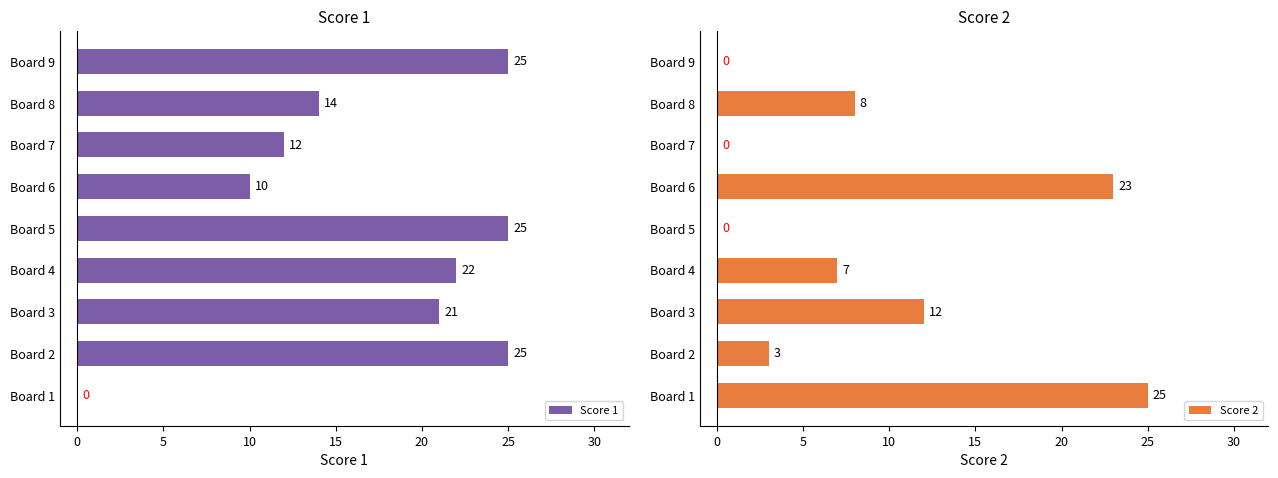

Reading right to left, extract all data points from this chart.

Score 1: 25	14	12	10	25	22	21	25	0
Score 2: 0	8	0	23	0	7	12	3	25